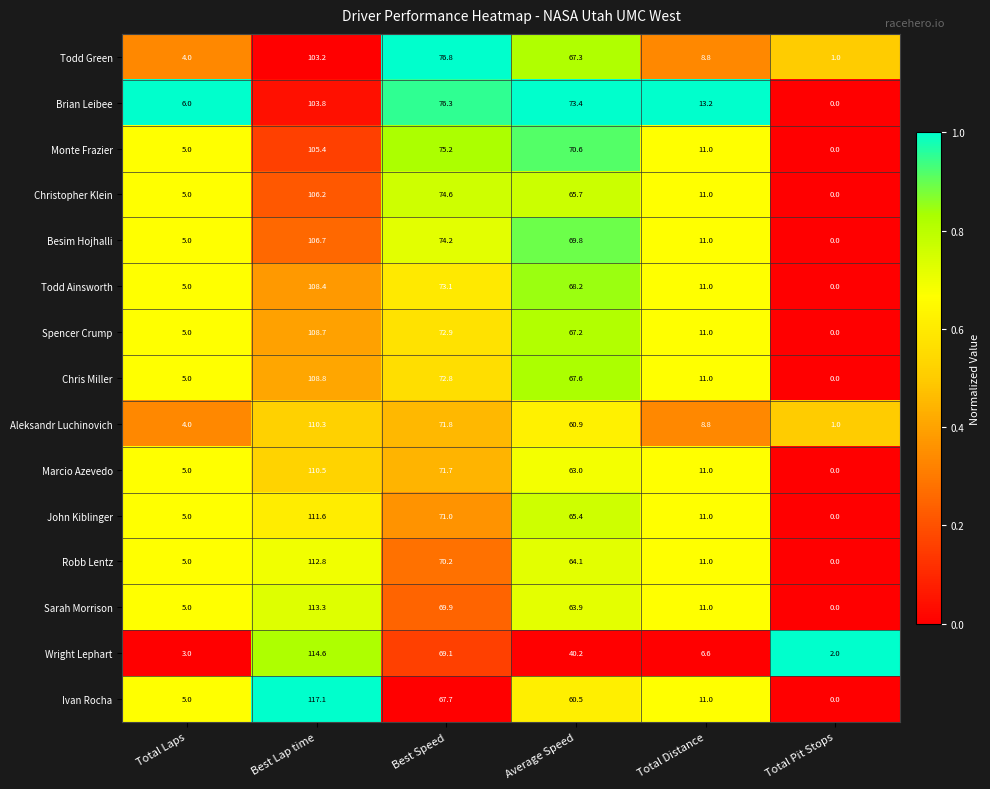

How many distinct data groups are displayed?

15